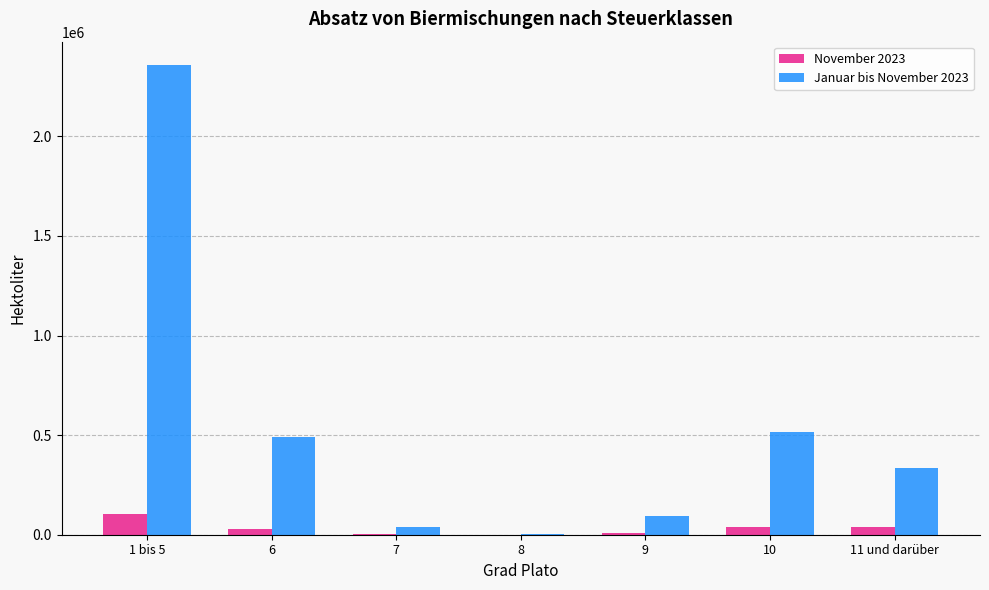

What is the sum of all November 2023 values?

218279.8